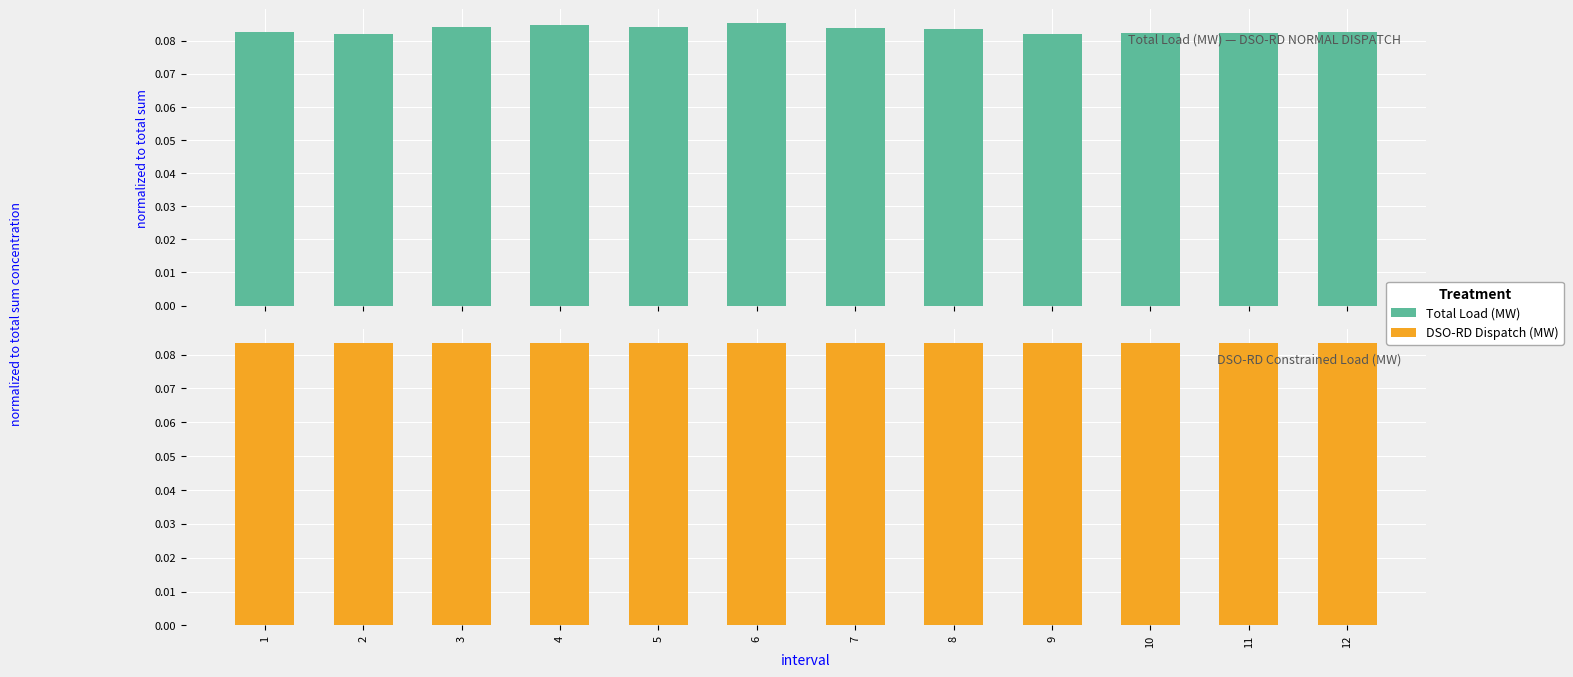

Reading left to right, list all the values displayed in this chart.

Total Load (MW): 1=0.1	2=0.1	3=0.1	4=0.1	5=0.1	6=0.1	7=0.1	8=0.1	9=0.1	10=0.1	11=0.1	12=0.1
DSO-RD Dispatch (MW): 1=0.1	2=0.1	3=0.1	4=0.1	5=0.1	6=0.1	7=0.1	8=0.1	9=0.1	10=0.1	11=0.1	12=0.1